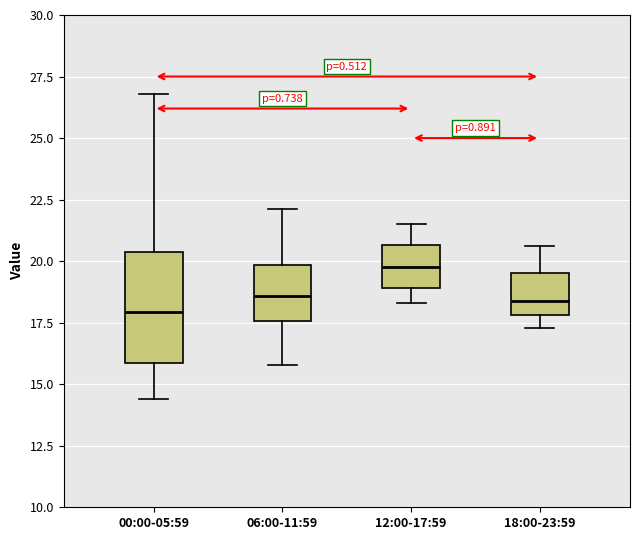

Reading left to right, read every box against the y-axis: the position of its median line, the range the box covers, and the ends of its whiskers. The values are not printed on the chart, so give them approximately, as read against the axis.

00:00-05:59: median 18.0, box 16.0 to 20.5, whiskers 14.5 to 27.0
06:00-11:59: median 18.5, box 17.5 to 20.0, whiskers 16.0 to 22.0
12:00-17:59: median 20.0, box 19.0 to 20.5, whiskers 18.5 to 21.5
18:00-23:59: median 18.5, box 18.0 to 19.5, whiskers 17.5 to 20.5